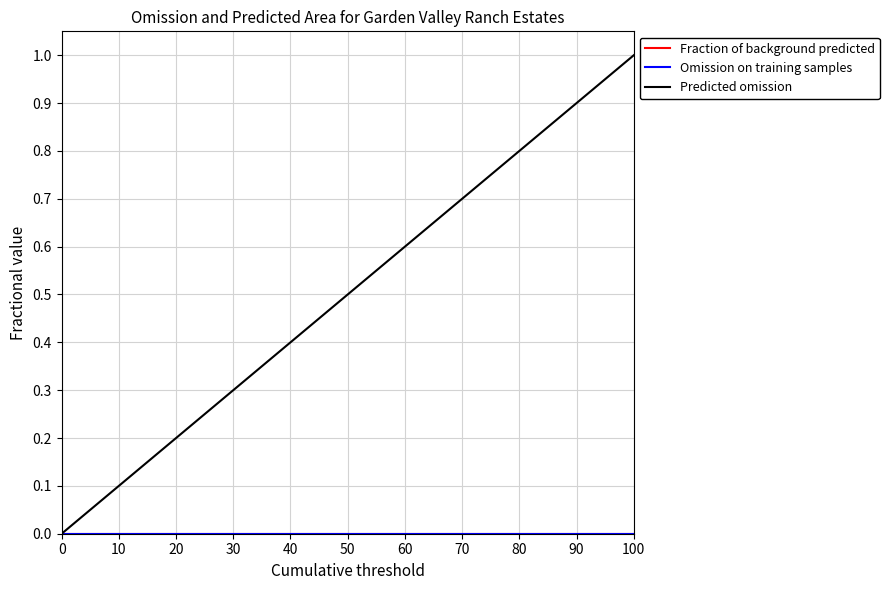

At how many categories does at least one series exceed 0?

5